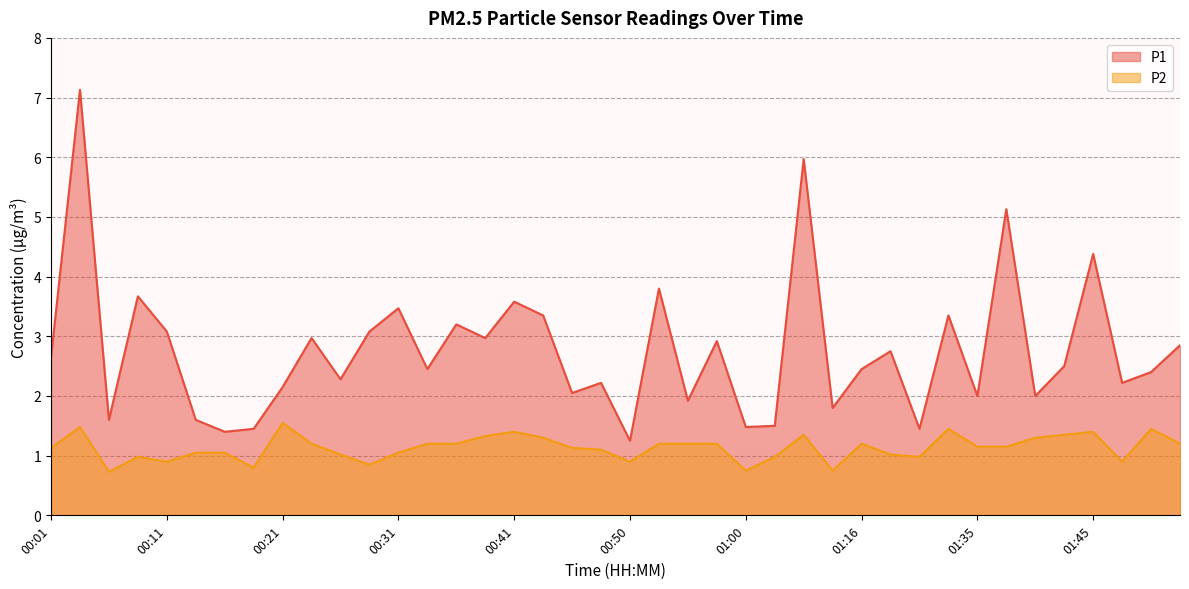

What is the average value of the P1 series?

2.8